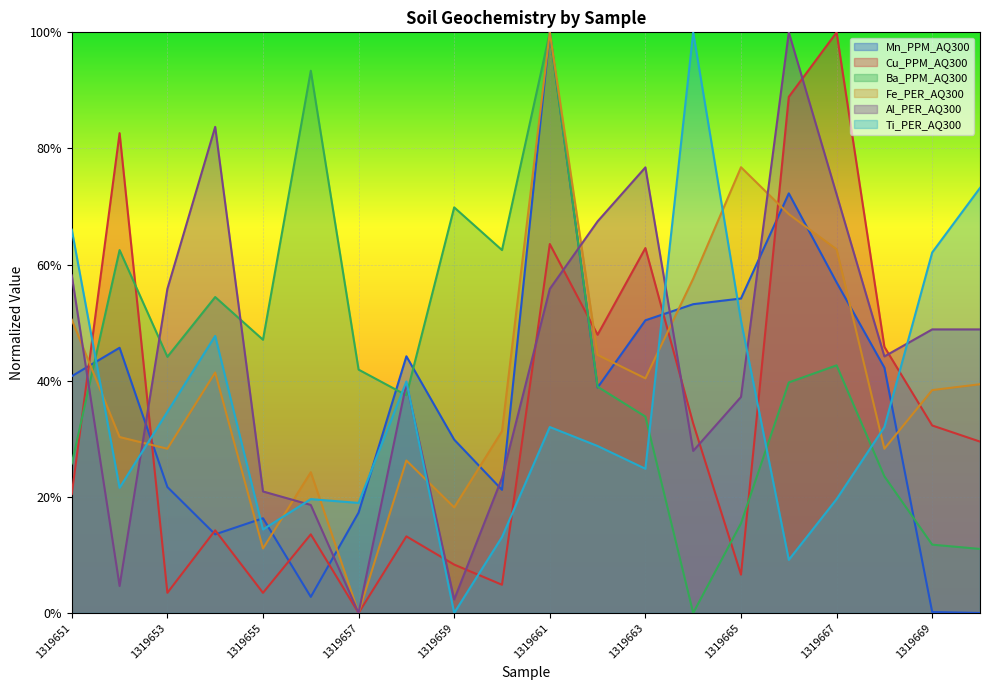

At how many categories does at least one series exceed 0?

20